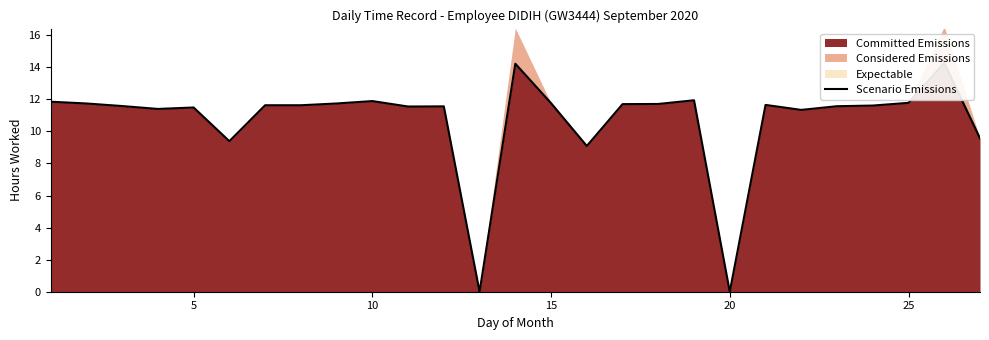

Does the chart display data point markers on the line(s)?

No